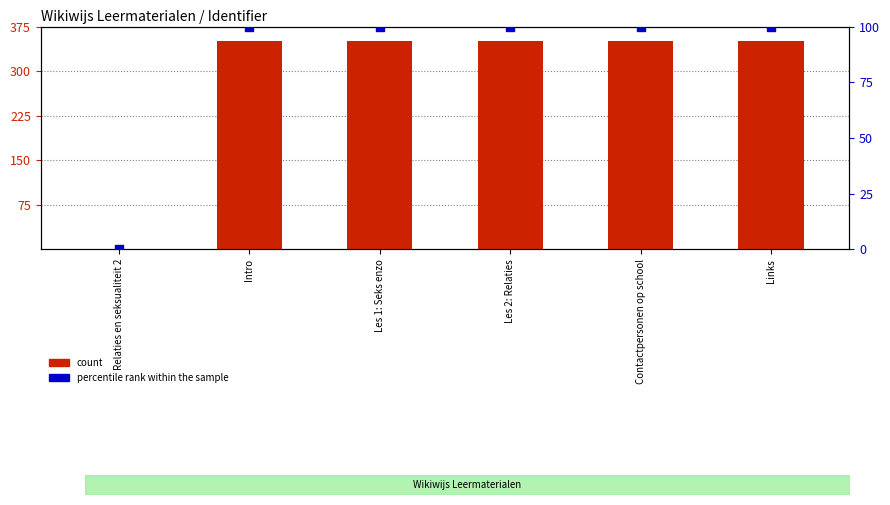

Which series reaches the maximum Y coordinate?

count